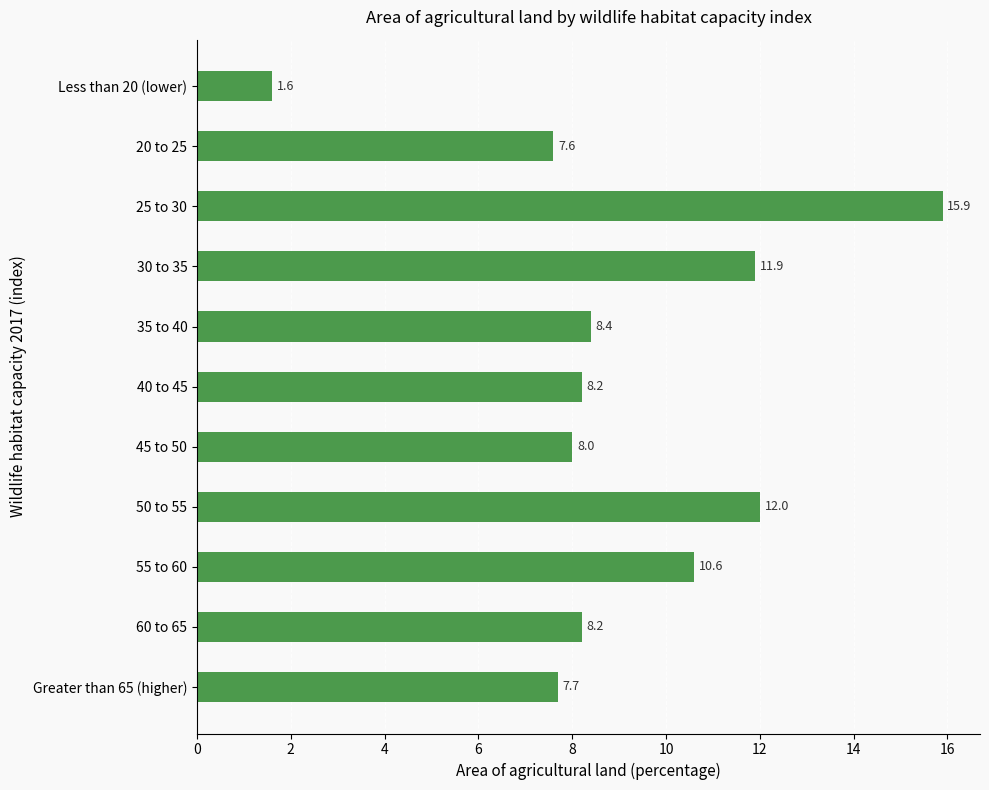

Count the number of data series in this chart.

1